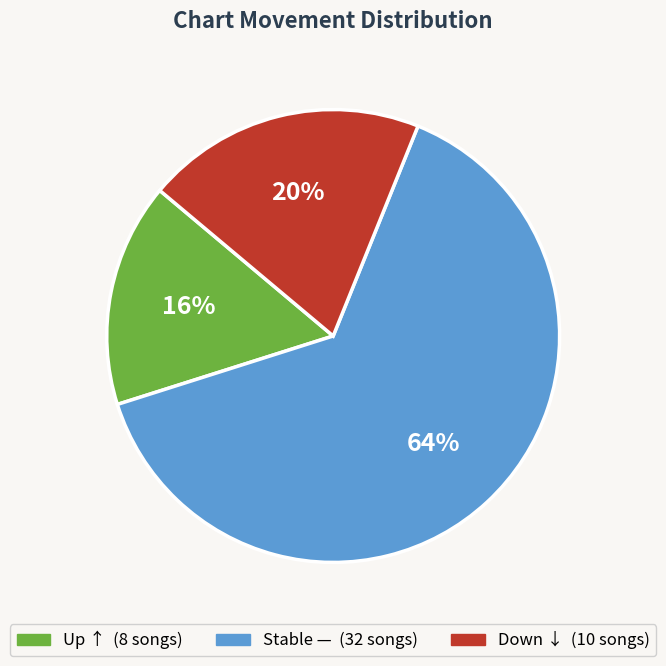

To the nearest percent, what is the average slice percentage?

33%